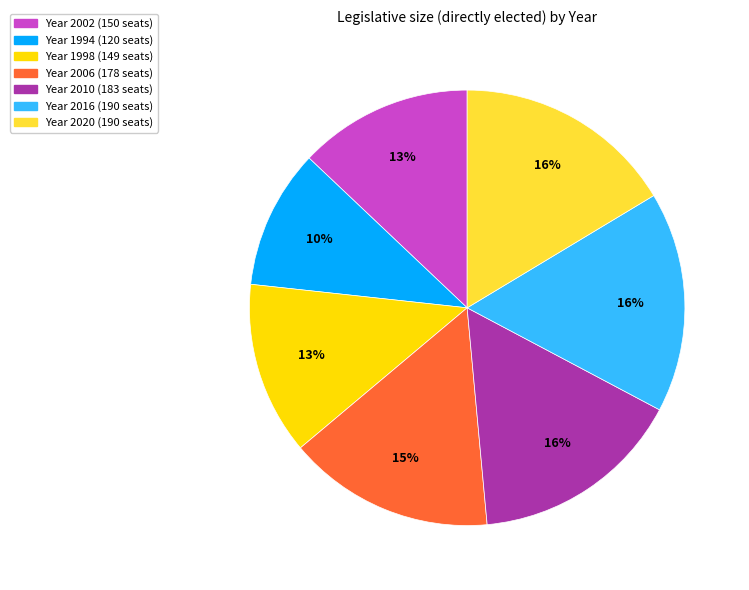

To the nearest percent, what is the difference between the largest and smallest slice percentages?

6%